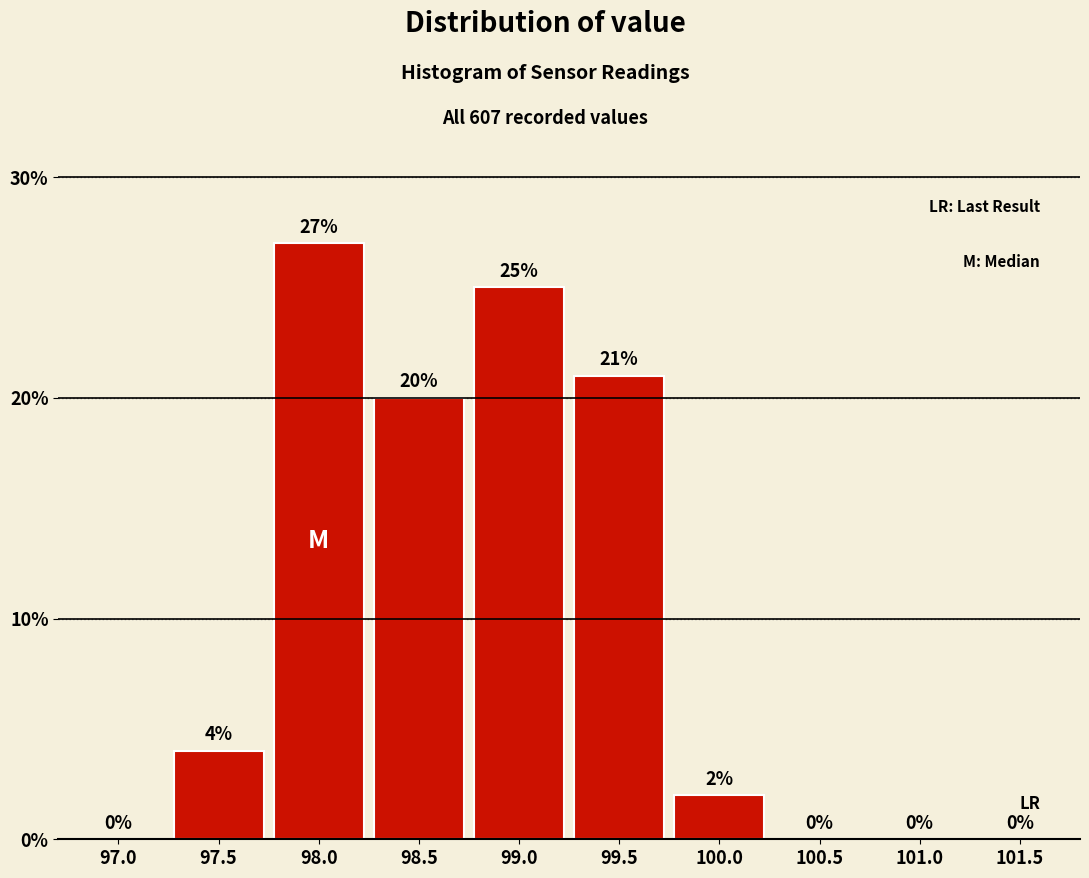

Reading left to right, transcribe all the data shown in this chart.

97.0=0	97.5=4	98.0=27	98.5=20	99.0=25	99.5=21	100.0=2	100.5=0	101.0=0	101.5=0